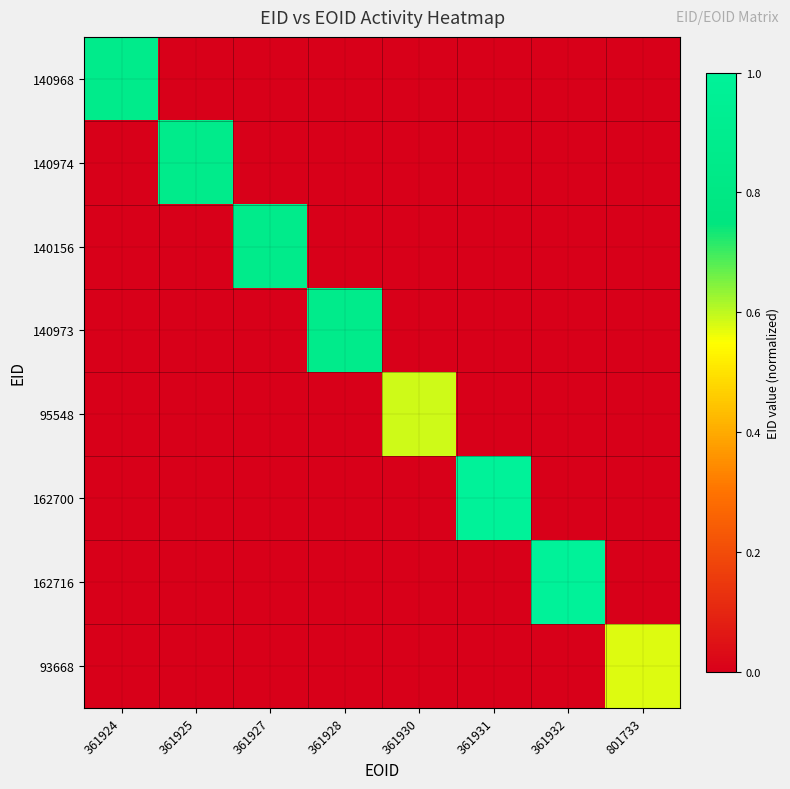

What is the maximum value shown in the chart?

1.0